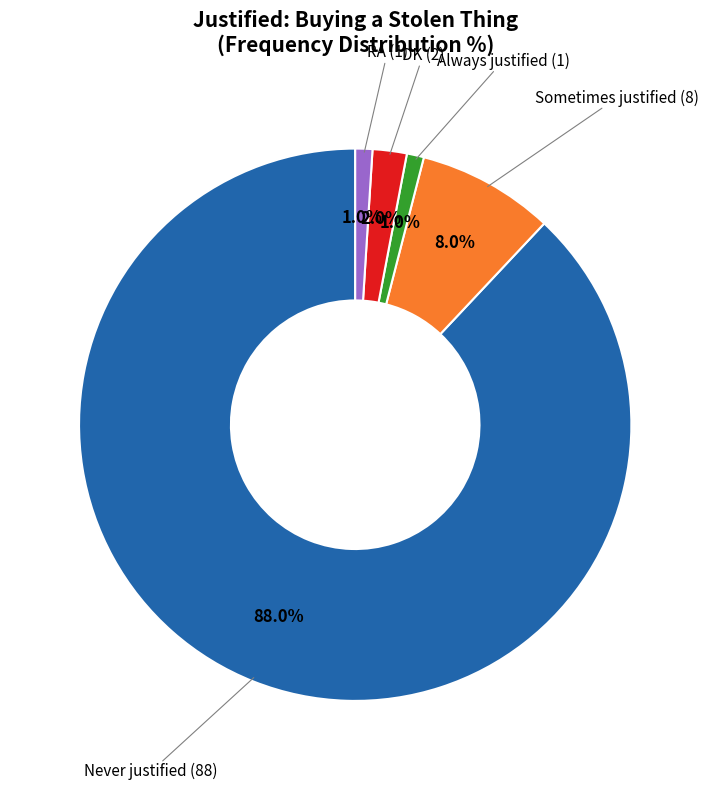

Is there a majority slice in this chart?

Yes